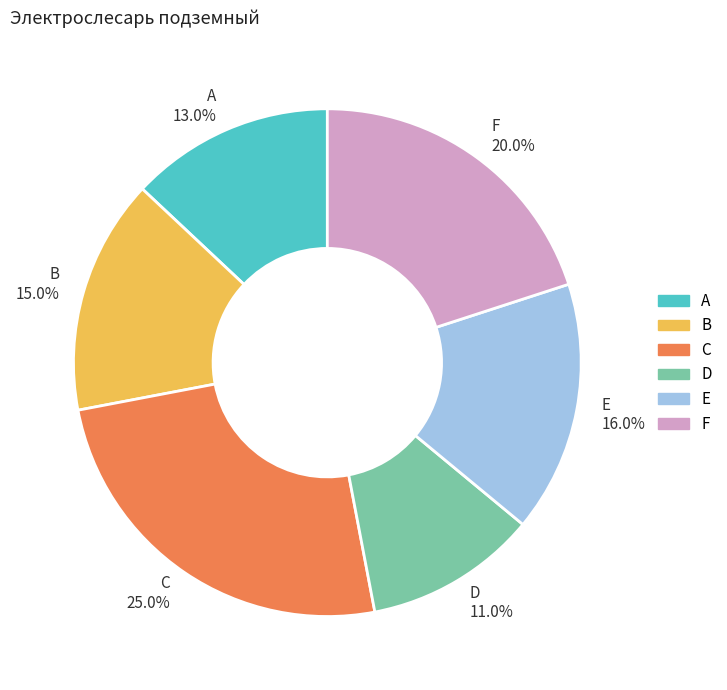

What portion of the pie excludes D?

89.0%